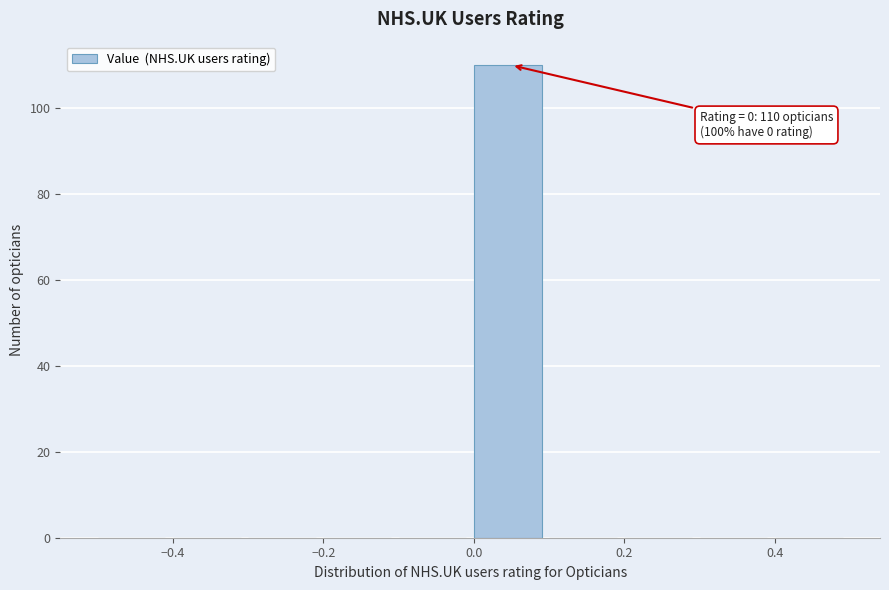

Over which range of the x-axis is the bar tallest?

0.0 to 0.1